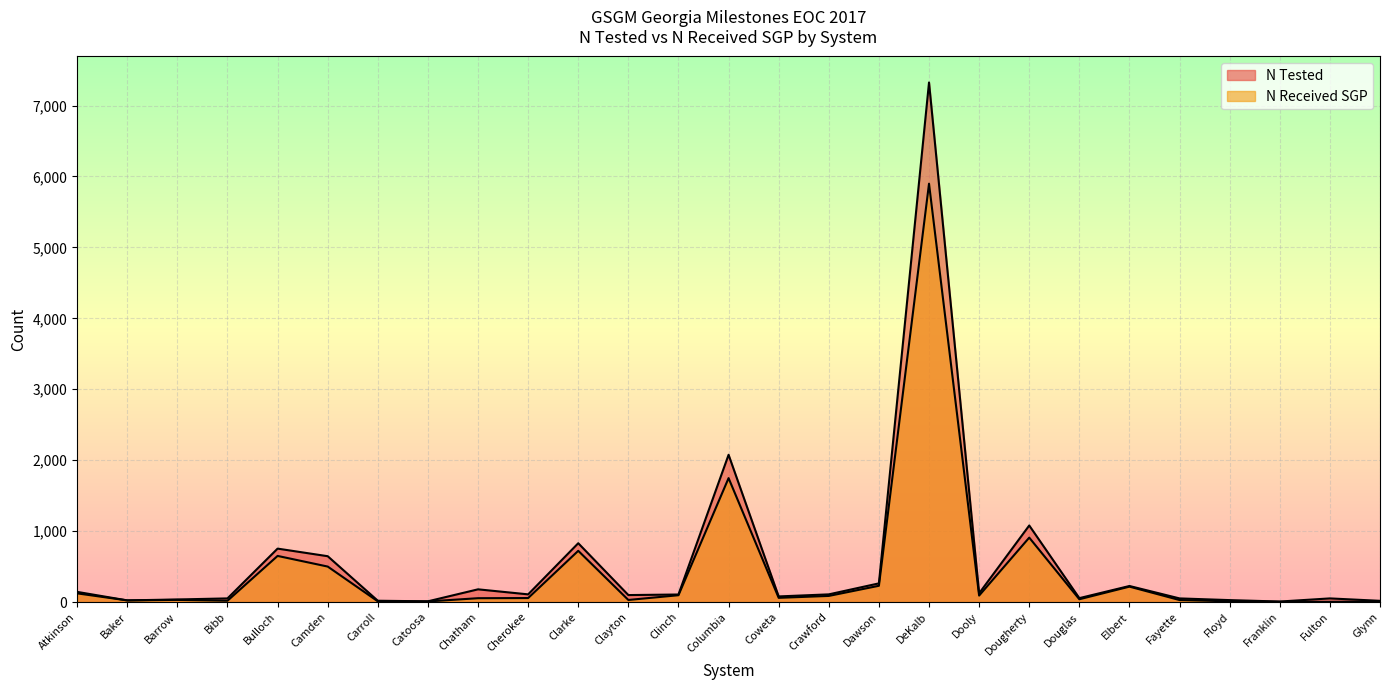

Is it true that N Tested equals 106 at Clinch?

True